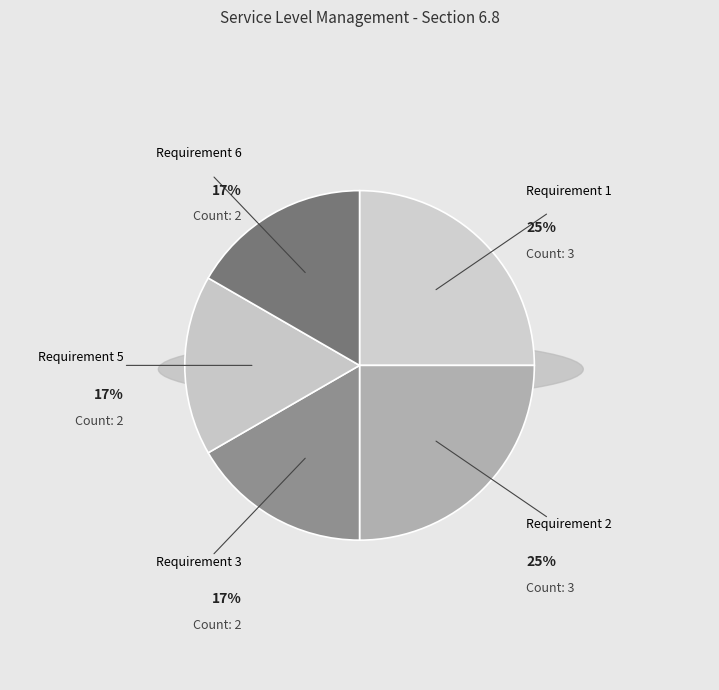

Is there a majority slice in this chart?

No